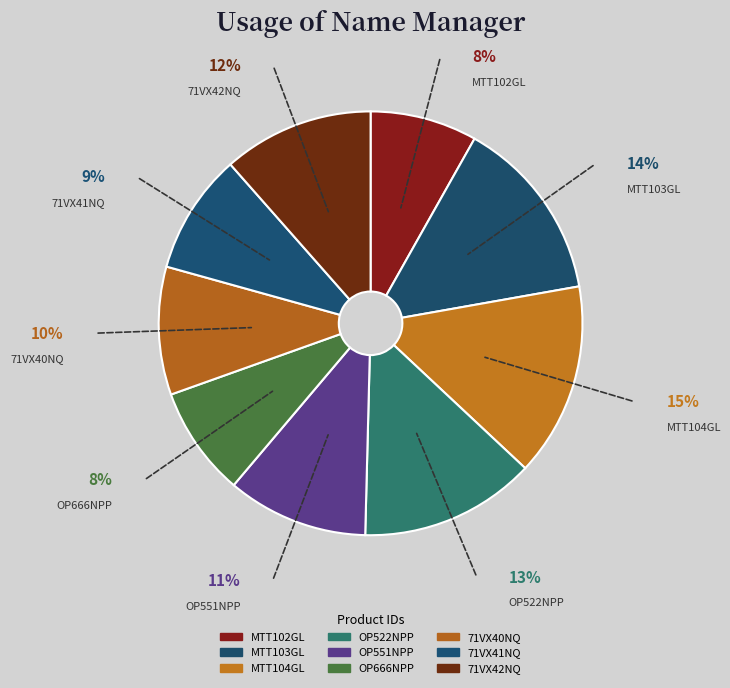

Between 71VX42NQ and MTT102GL, which is larger?

71VX42NQ